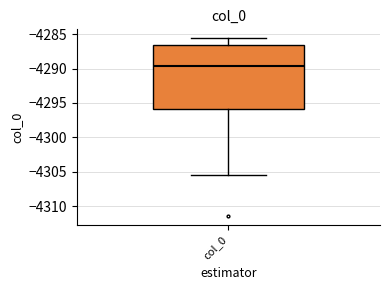

Transcribe this box plot: give where the median line is, the range the box spans, and where the two whiskers end, as read against the y-axis. The values are not printed on the chart, so give them approximately, as read against the axis.

median -4289.5, box -4296.0 to -4286.5, whiskers -4305.5 to -4285.5